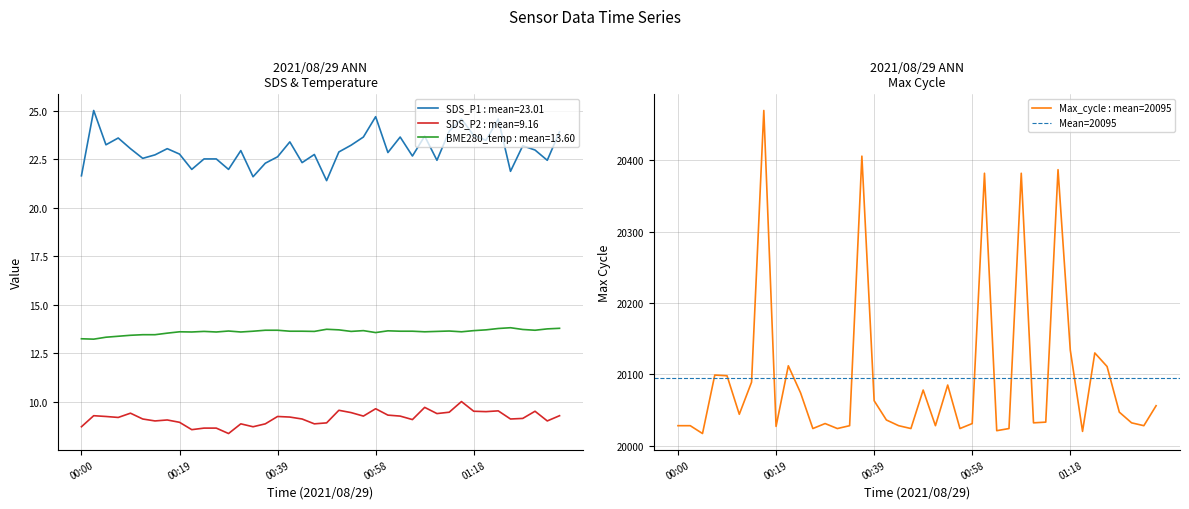

The BME280_temperature series shows 7.7 at 00:31. True or false?

False